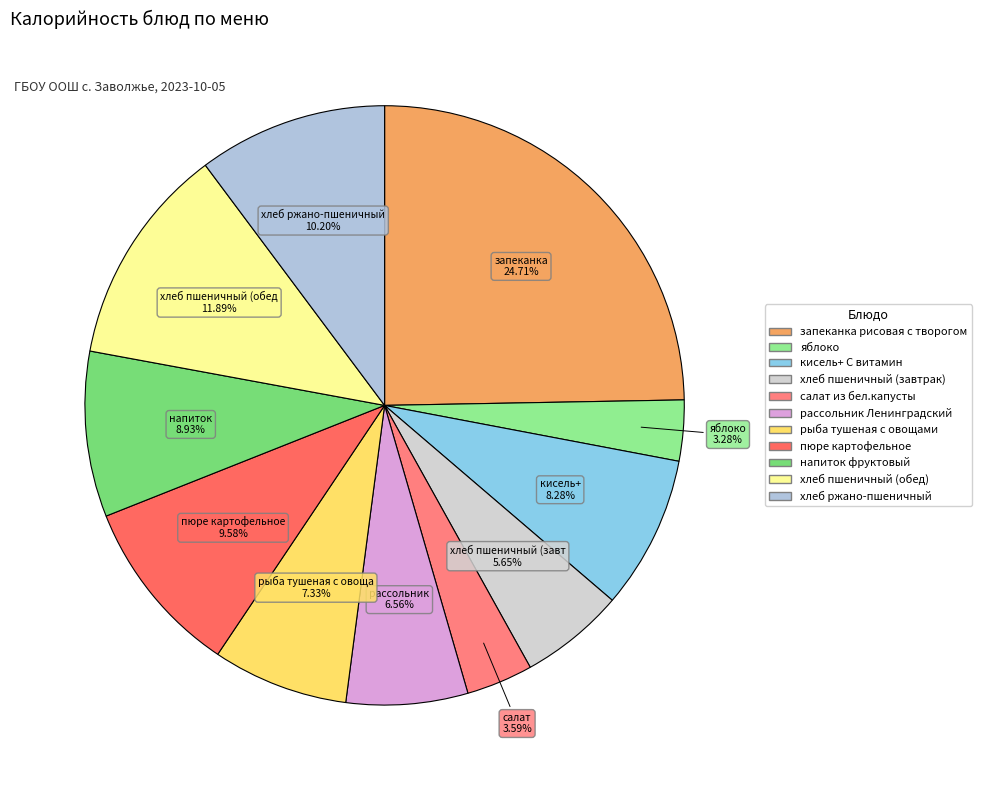

Is it true that рассольник Ленинградский is 16% of the pie?

False